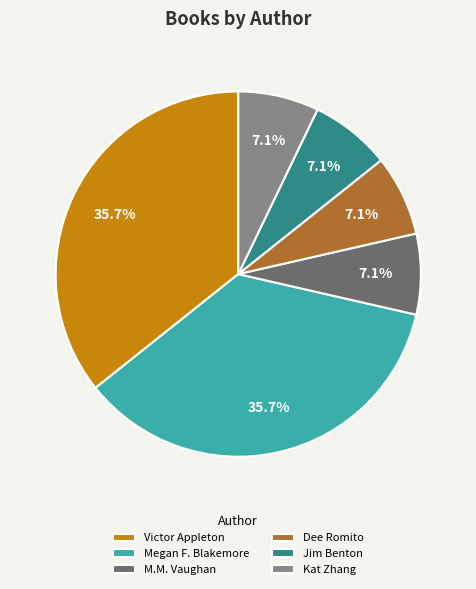

Combined, what portion of the pie is Victor Appleton and Kat Zhang?

42.9%